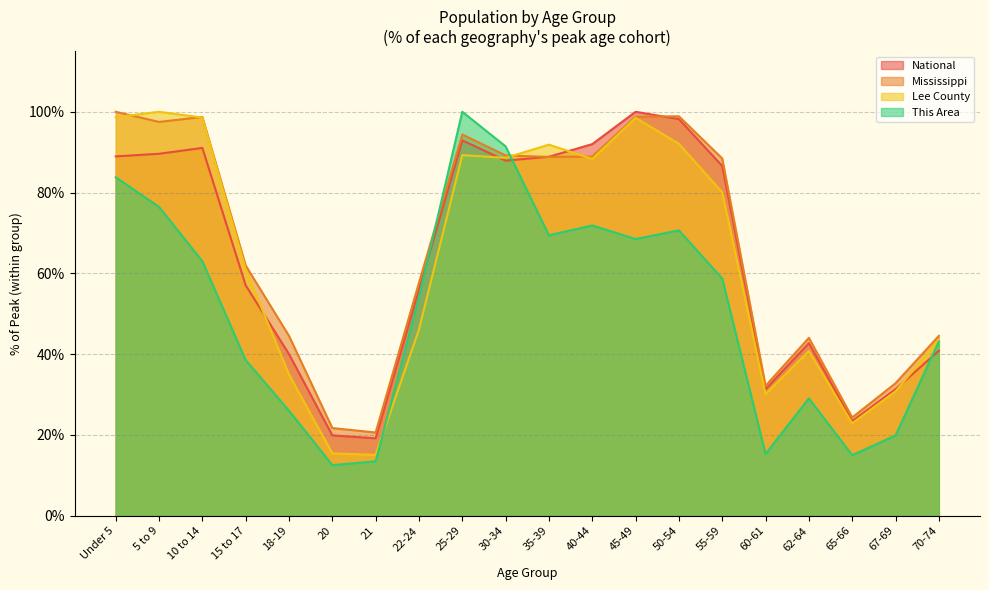

True or false: Lee County has more than 0 interior local peaks.

True